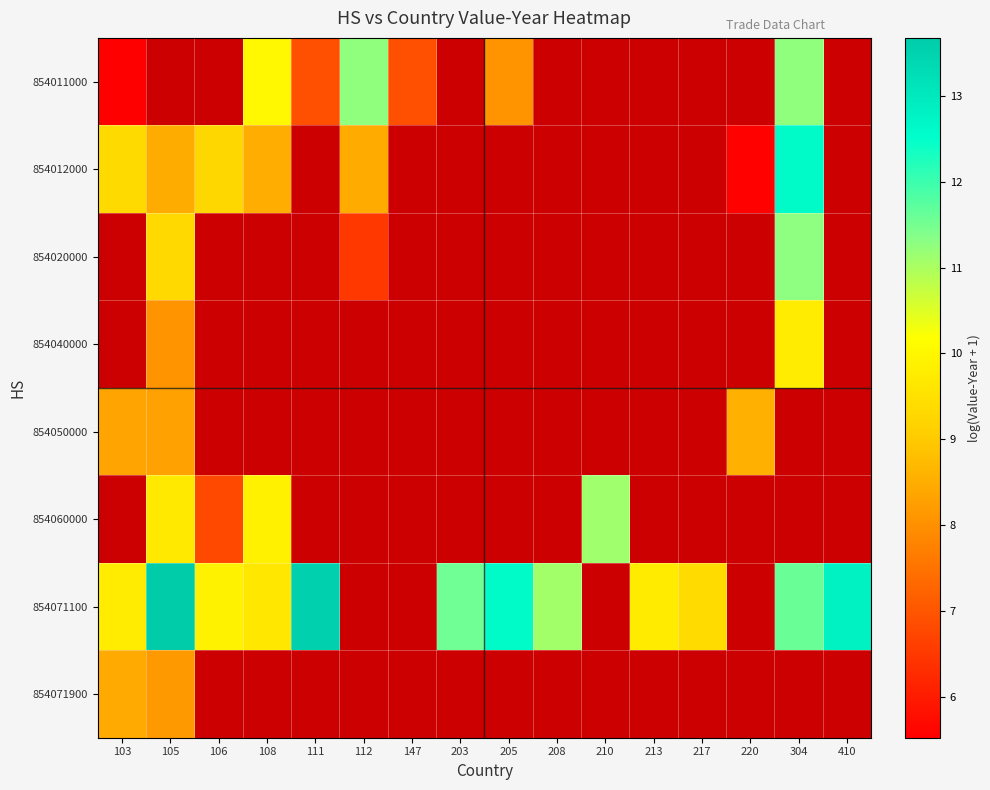

At which label is 854012000 closest to 9?

106